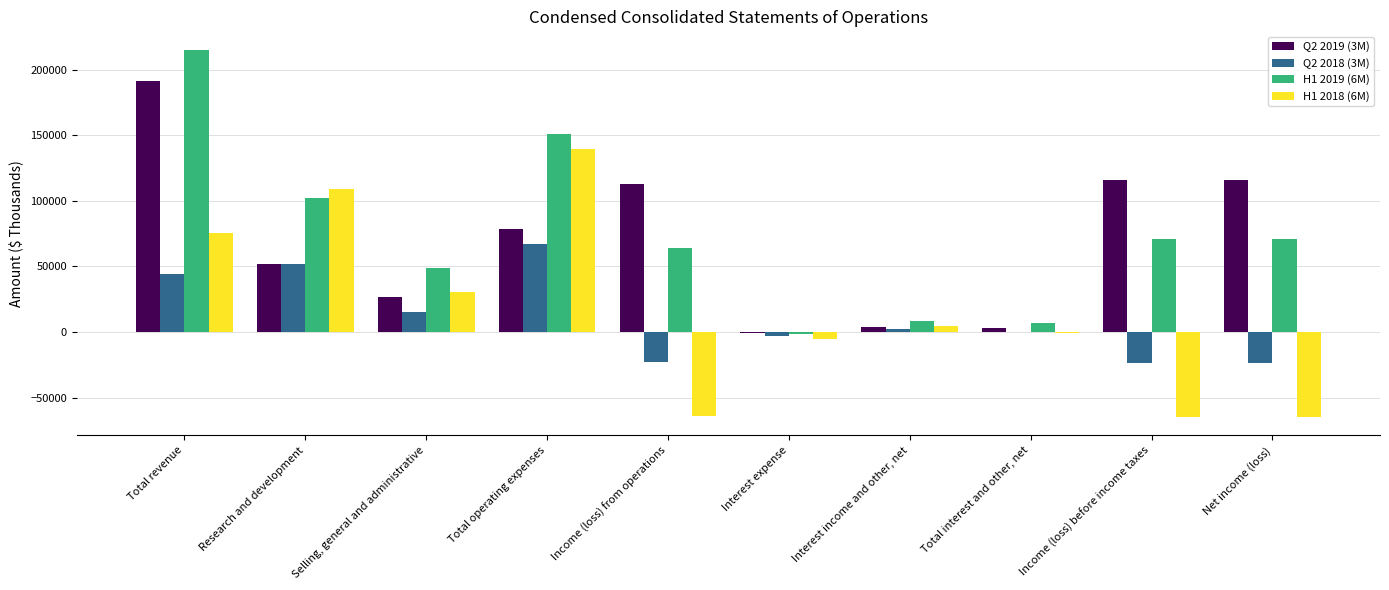

Which series changed the most between Total revenue and Income (loss) before income taxes?

H1 2019 (6M)